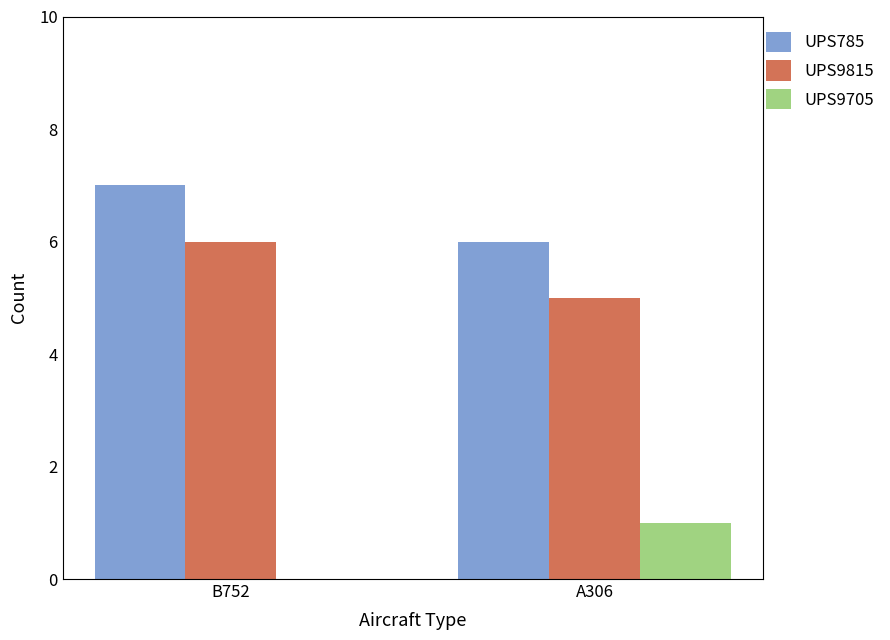

Count the UPS9705 values in the range 0 to 1.

2